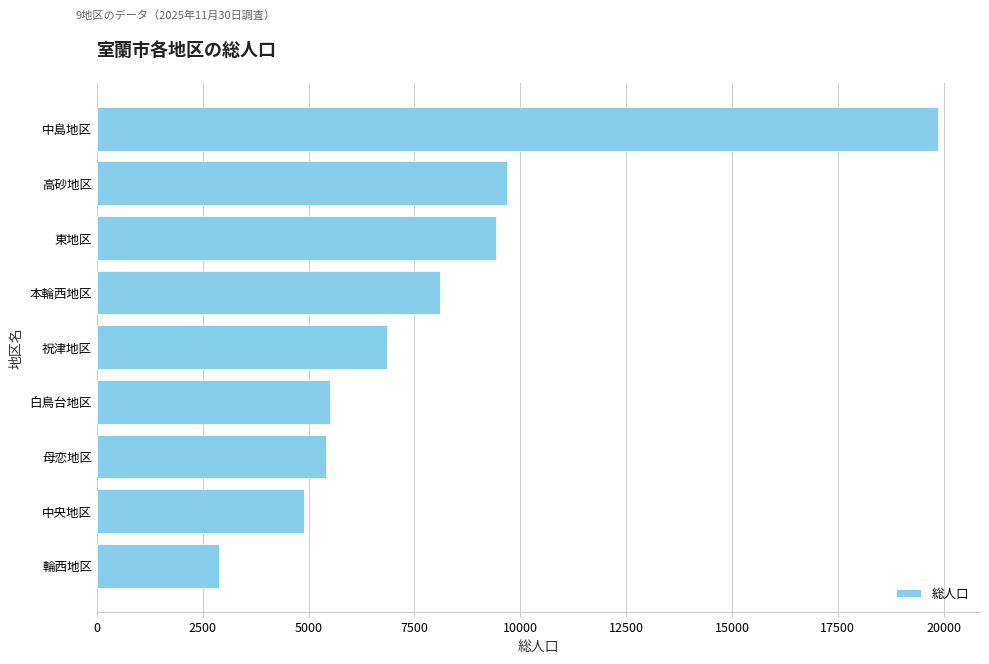

What is the change in value from 白鳥台地区 to 高砂地区?

+4176